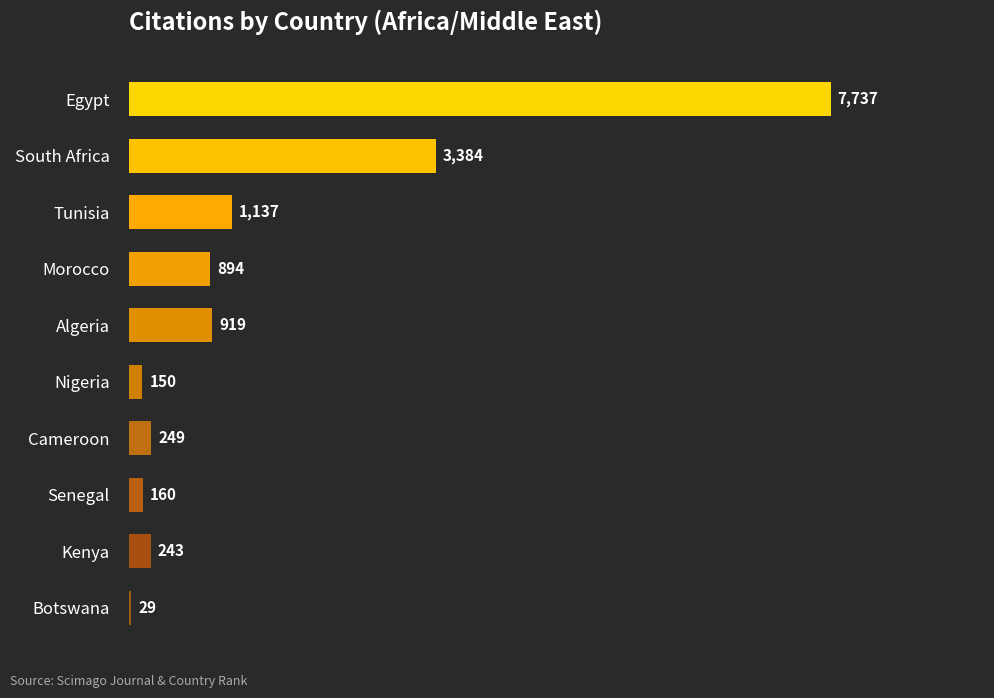

Are the bars grouped side by side (vs. stacked)?

No